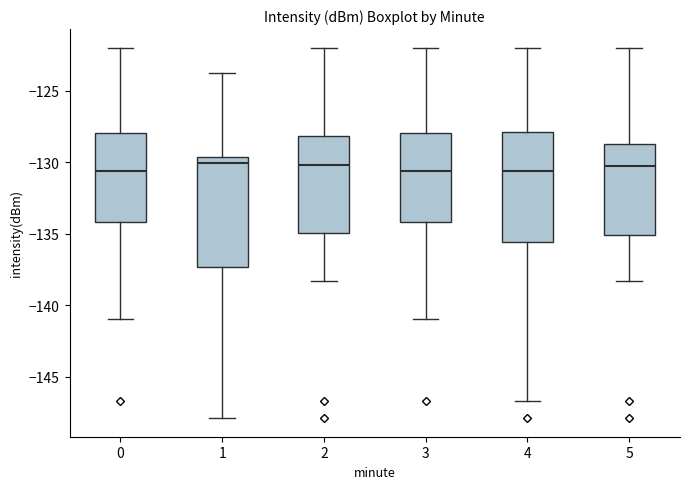

Reading left to right, transcribe this box plot: for each box, give where its median line is, the range the box spans, and where its two whiskers end, as read against the y-axis. The values are not printed on the chart, so give them approximately, as read against the axis.

0: median -130.5, box -134.0 to -128.0, whiskers -141.0 to -122.0
1: median -130.0, box -137.5 to -129.5, whiskers -148.0 to -123.5
2: median -130.0, box -135.0 to -128.0, whiskers -138.5 to -122.0
3: median -130.5, box -134.0 to -128.0, whiskers -141.0 to -122.0
4: median -130.5, box -135.5 to -128.0, whiskers -146.5 to -122.0
5: median -130.0, box -135.0 to -128.5, whiskers -138.5 to -122.0